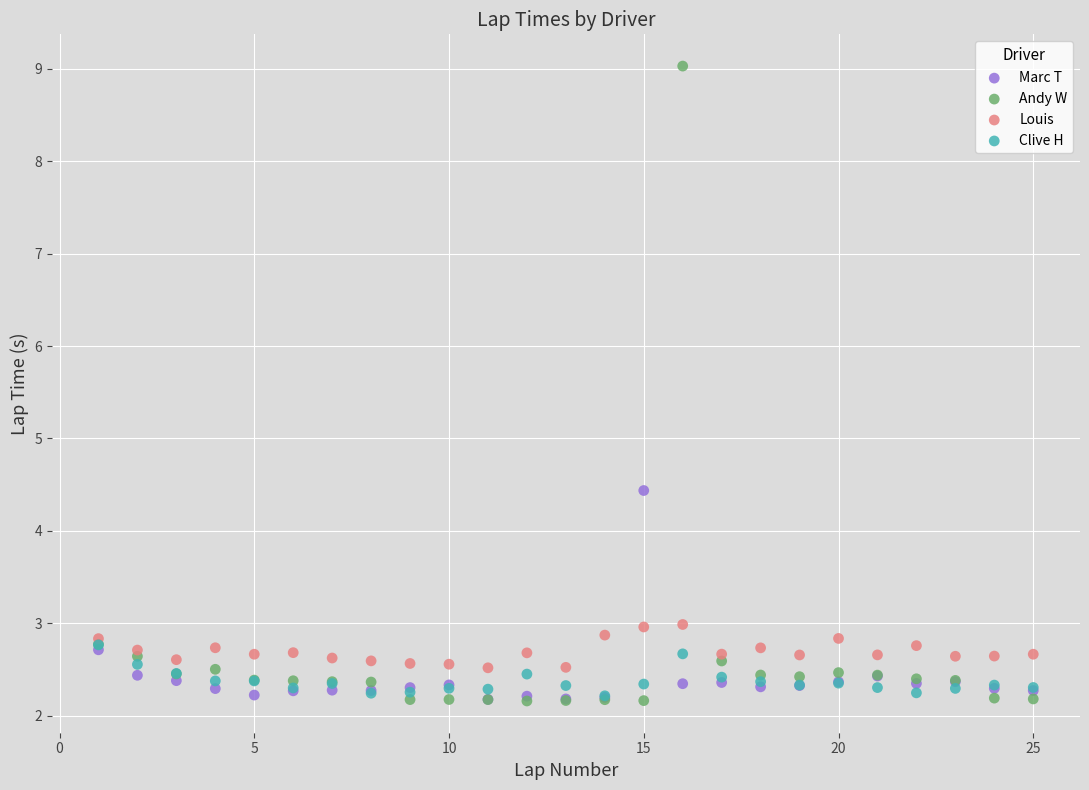

Across all series, what Y value is closest to 5?

4.4